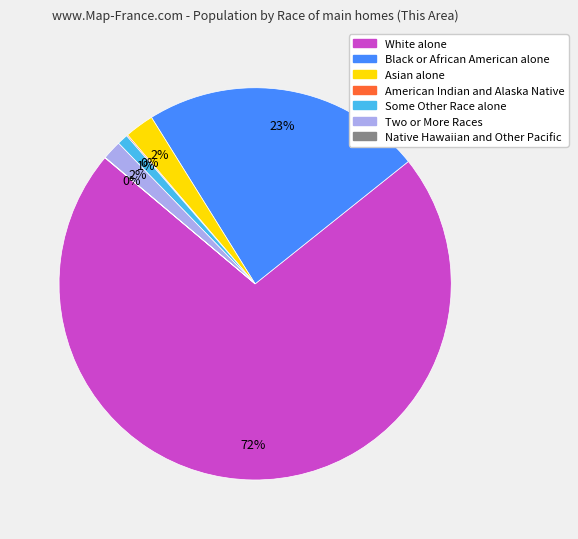

Is there any slice that represents more than half of the pie?

Yes